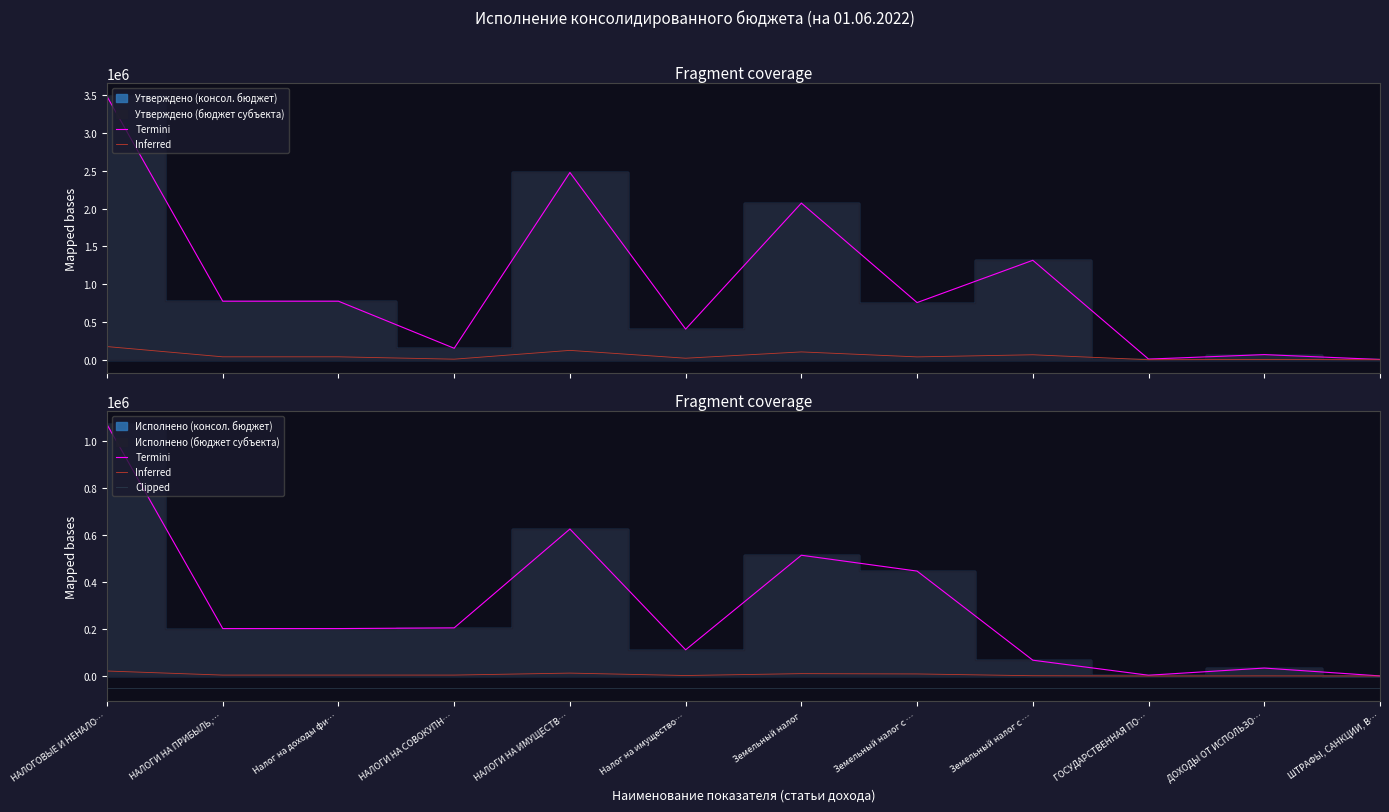

True or false: Clipped and Inferred cross at least once.

False